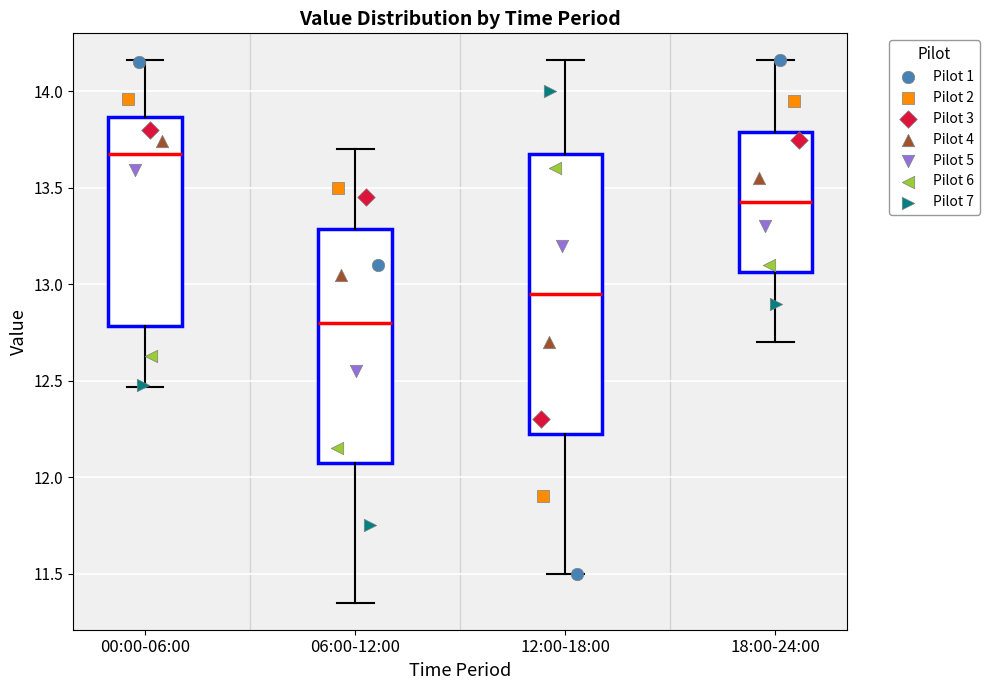

Reading left to right, read every box against the y-axis: the position of its median line, the range the box covers, and the ends of its whiskers. The values are not printed on the chart, so give them approximately, as read against the axis.

00:00-06:00: median 13.70, box 12.80 to 13.85, whiskers 12.45 to 14.15
06:00-12:00: median 12.80, box 12.10 to 13.30, whiskers 11.35 to 13.70
12:00-18:00: median 12.95, box 12.25 to 13.70, whiskers 11.50 to 14.15
18:00-24:00: median 13.45, box 13.05 to 13.80, whiskers 12.70 to 14.15